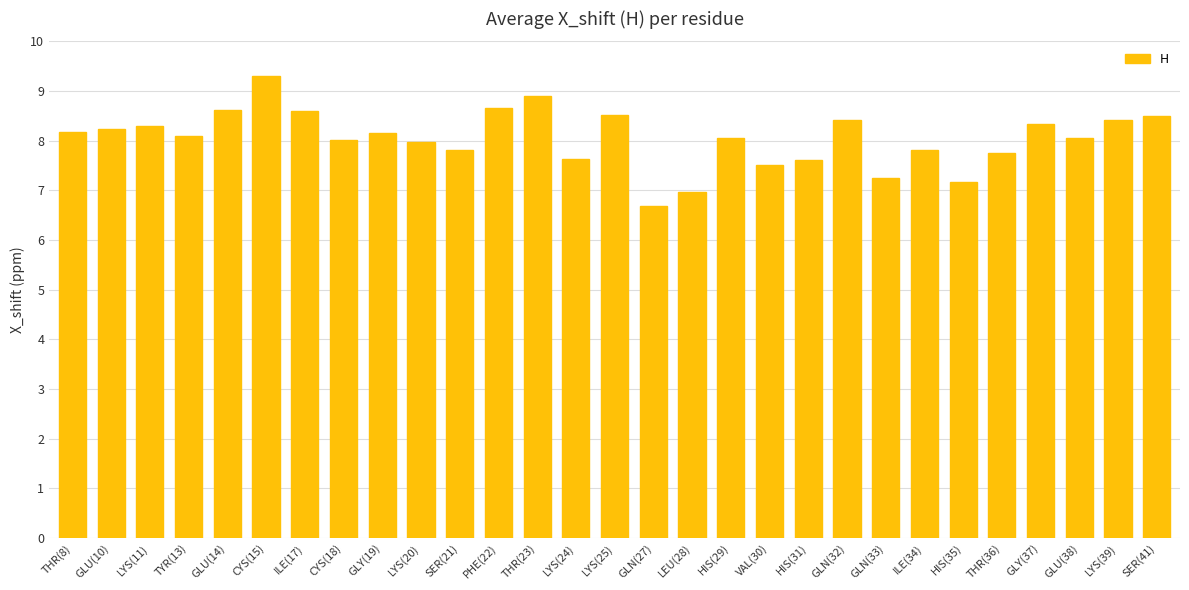

What is the label of the 16th bar from the right?

LYS(24)